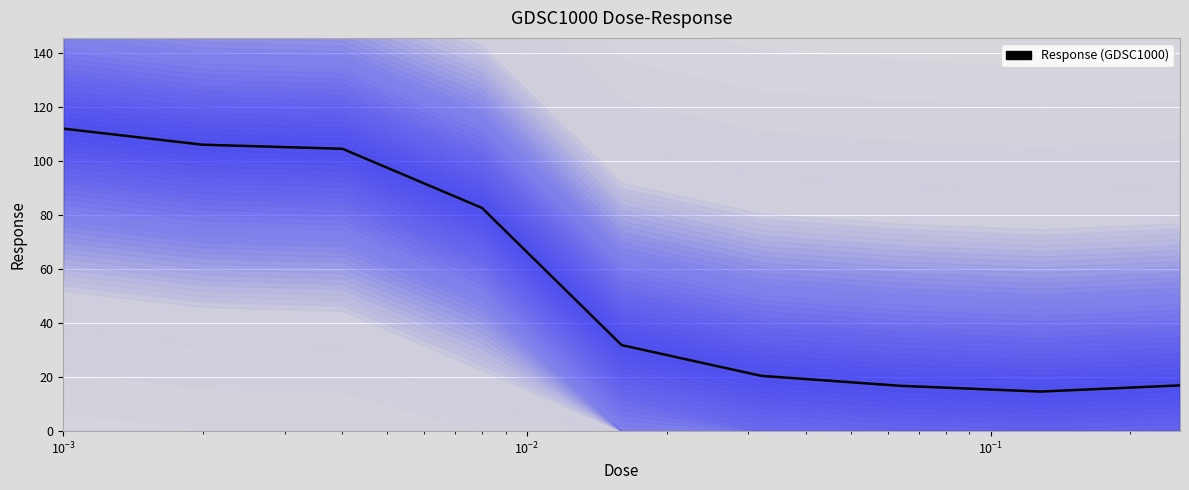

What is the difference between the maximum and minimum values?

97.3